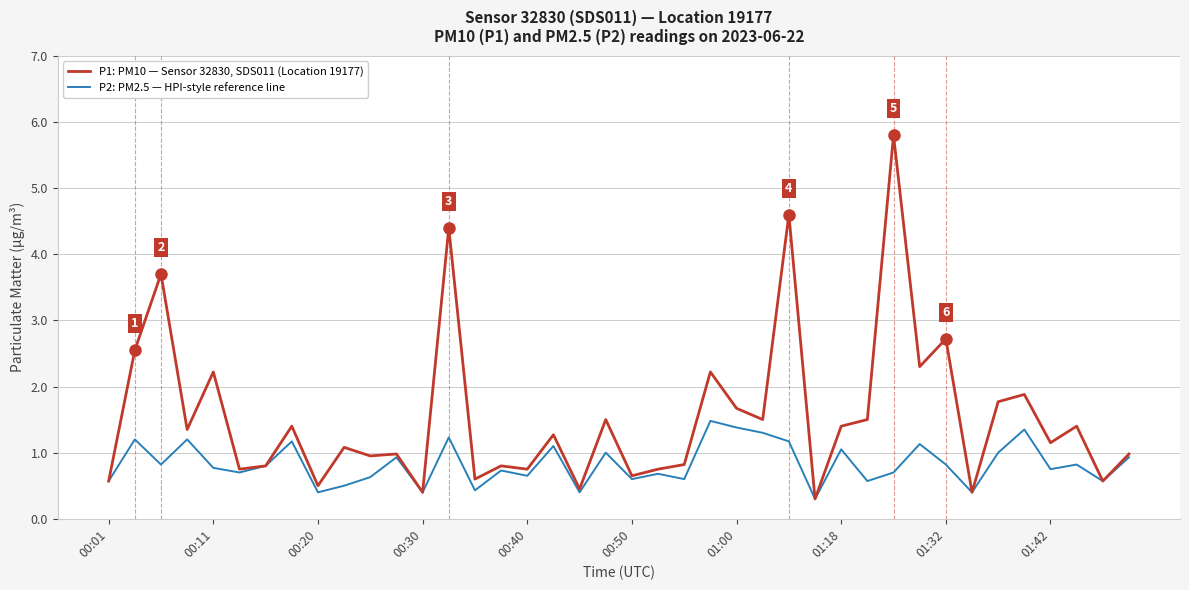

Rank the series by their maximum value, from lowest to highest.

P2: PM2.5 — HPI-style reference line, P1: PM10 — Sensor 32830, SDS011 (Location 19177)